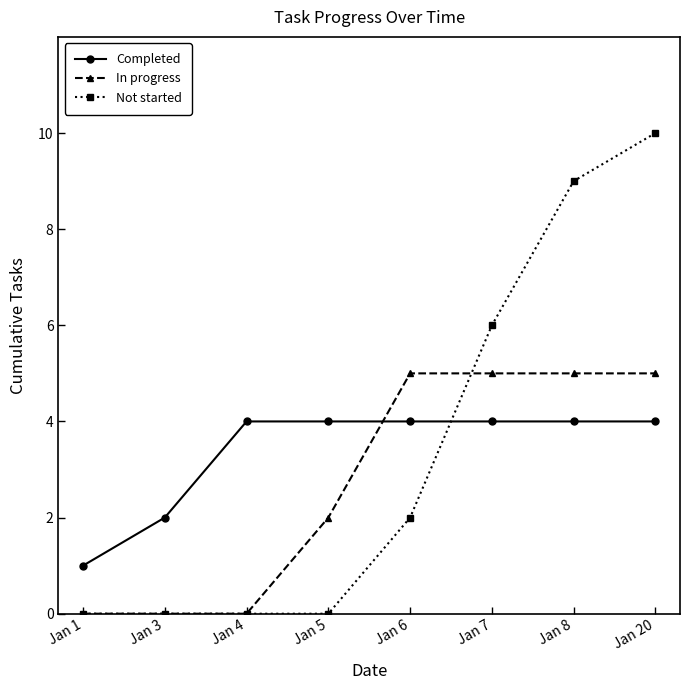

What is the difference between the maximum and minimum values in the Completed series?

3